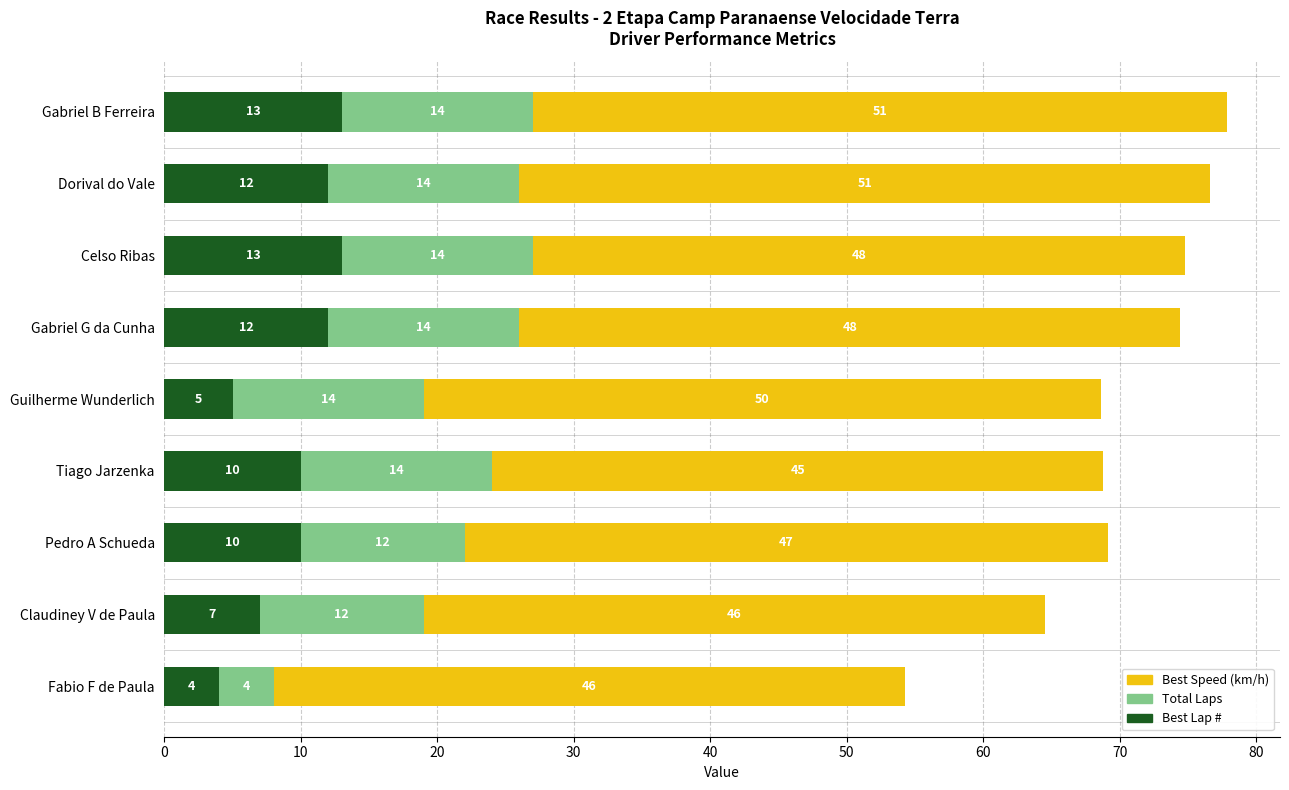

At which category is the sum across all series the highest?

Gabriel B Ferreira